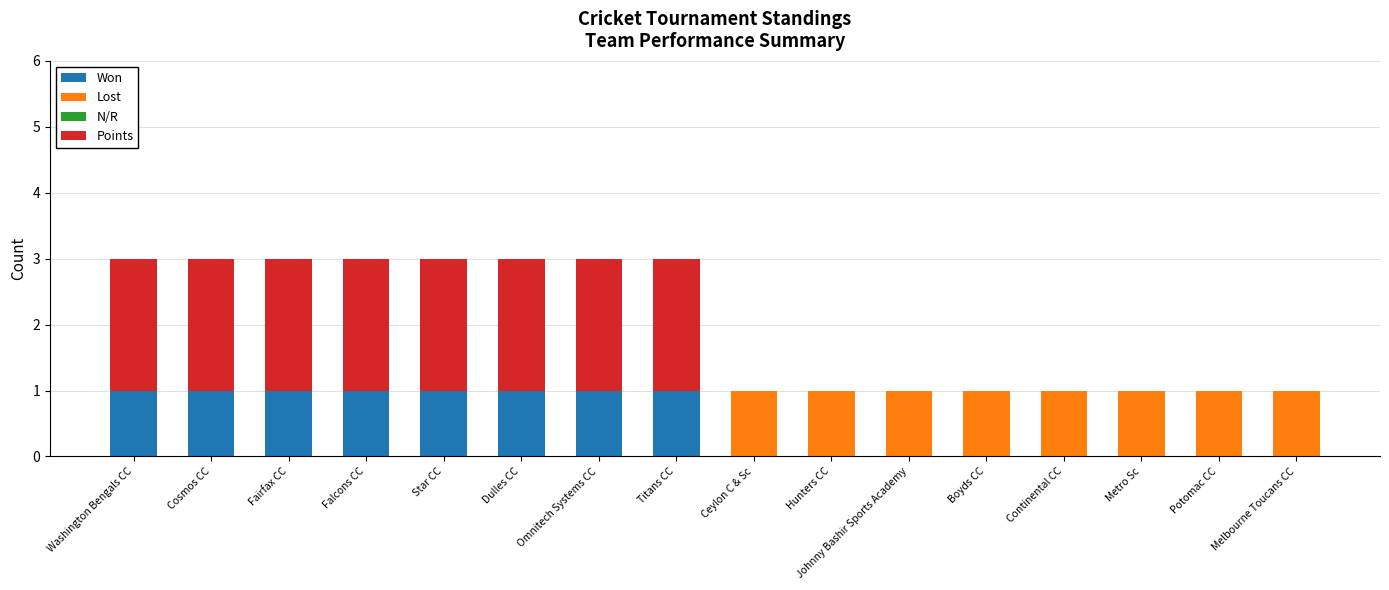

What is the sum of all Won values?

8